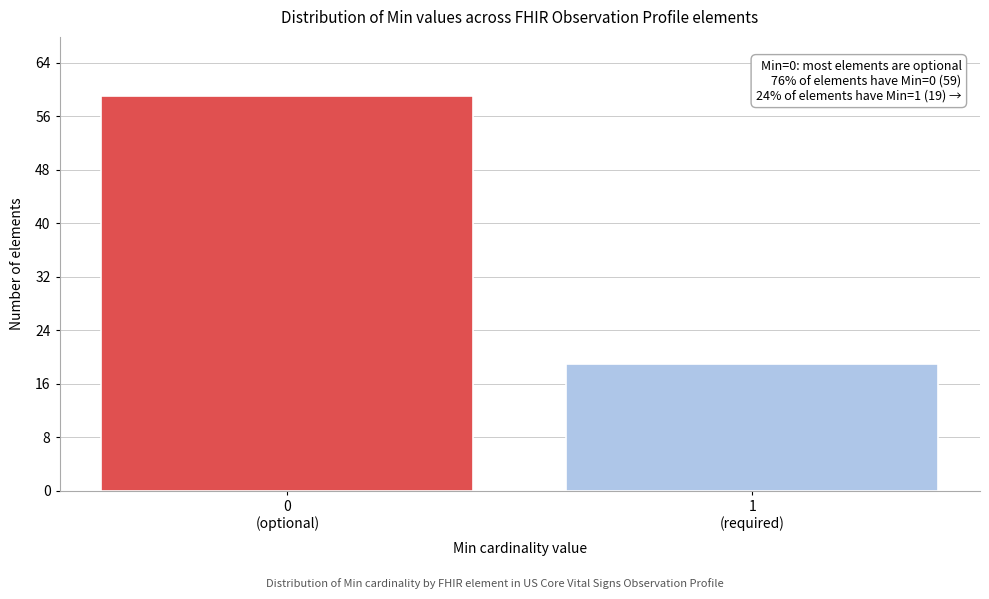

Reading left to right, list all the values displayed in this chart.

59	19